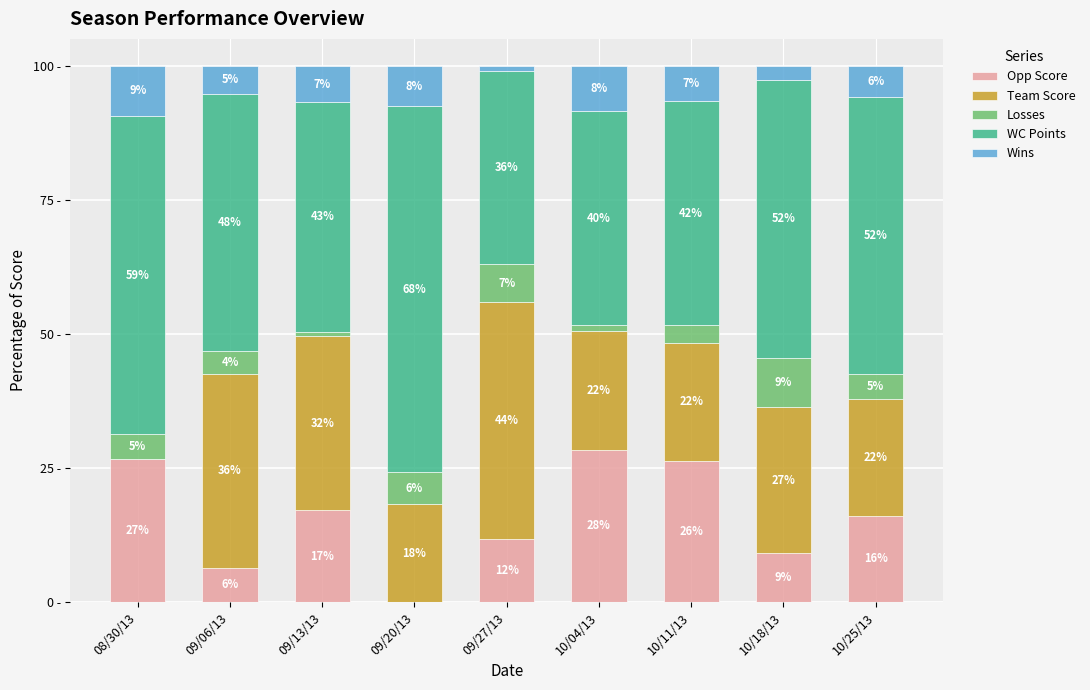

Does the chart contain stacked bars?

Yes